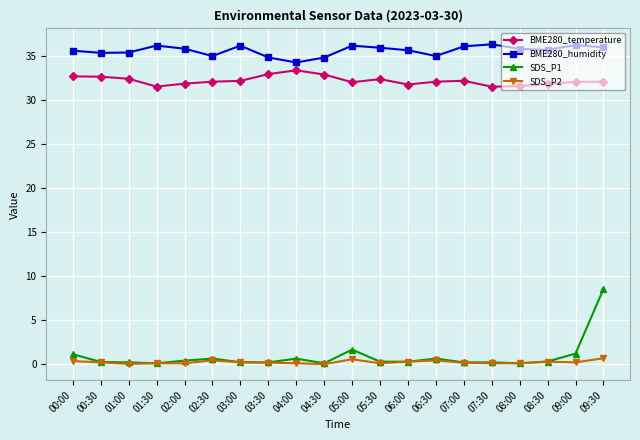

What is the label of the 15th point from the left?

07:00